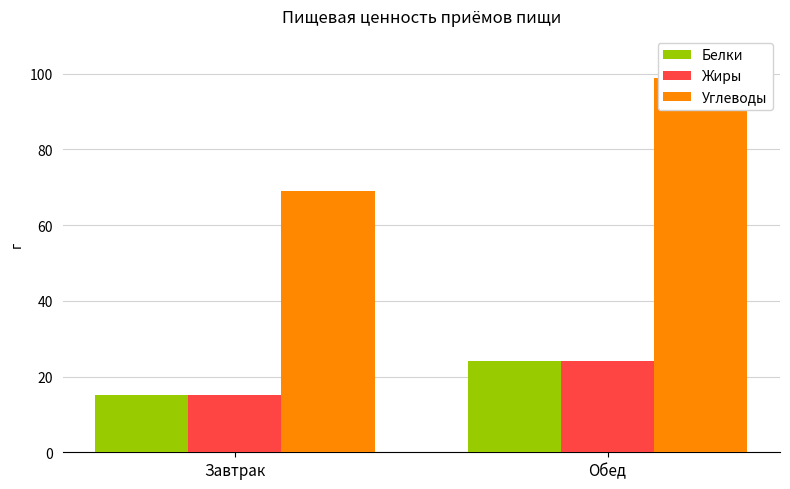

Which category has the lowest value in the Углеводы series?

Завтрак